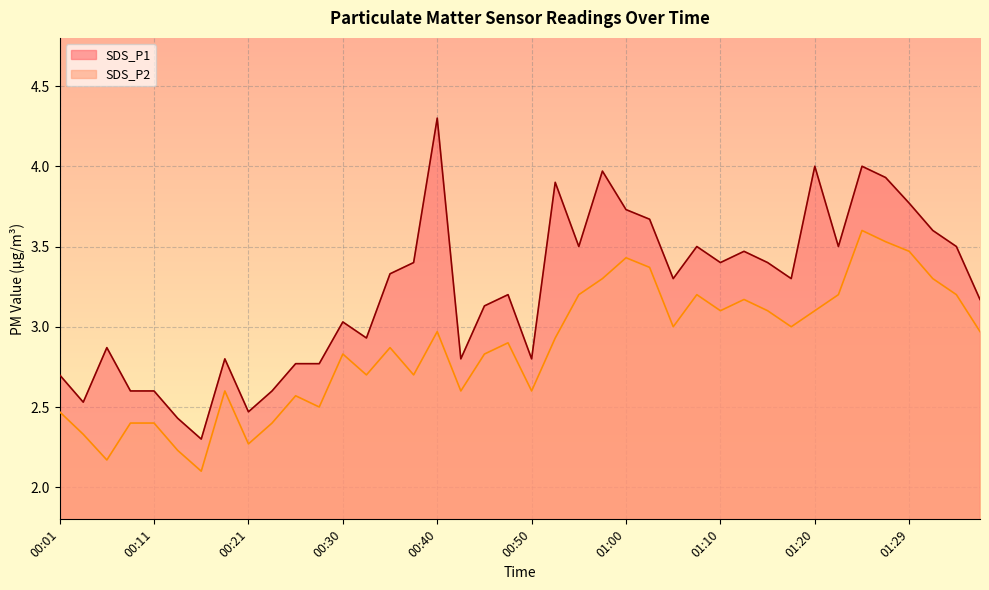

What is the label of the 25th point from the right?

00:38